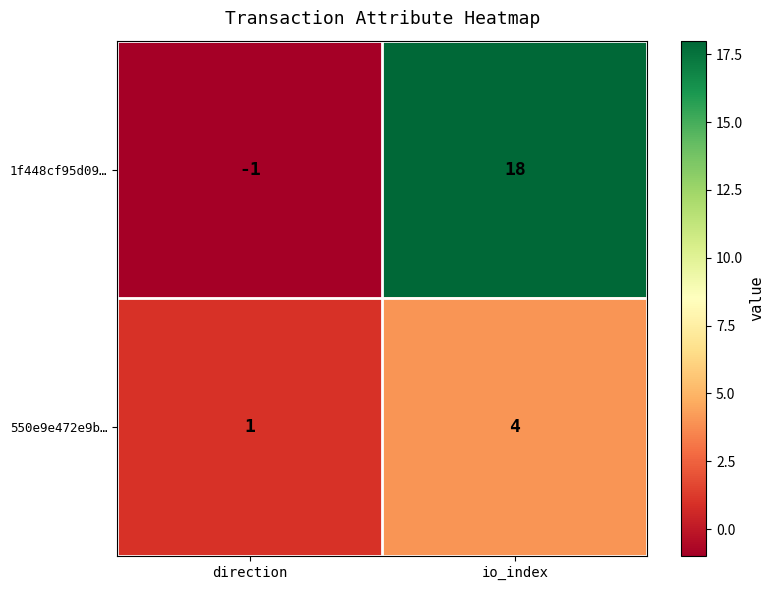

True or false: 1f448cf95d09… has a value of 27 at io_index.

False